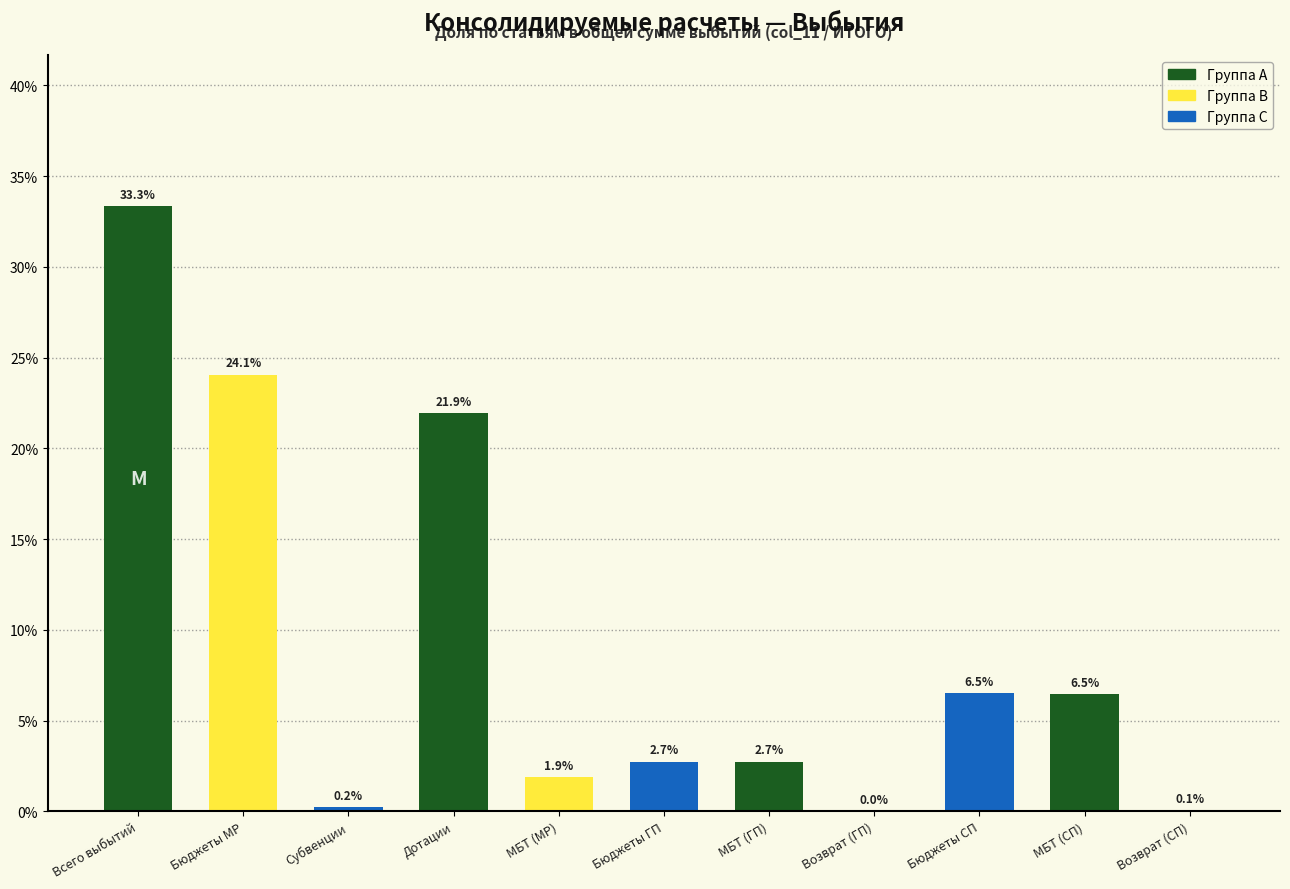

What is the maximum value shown in the chart?

33.3